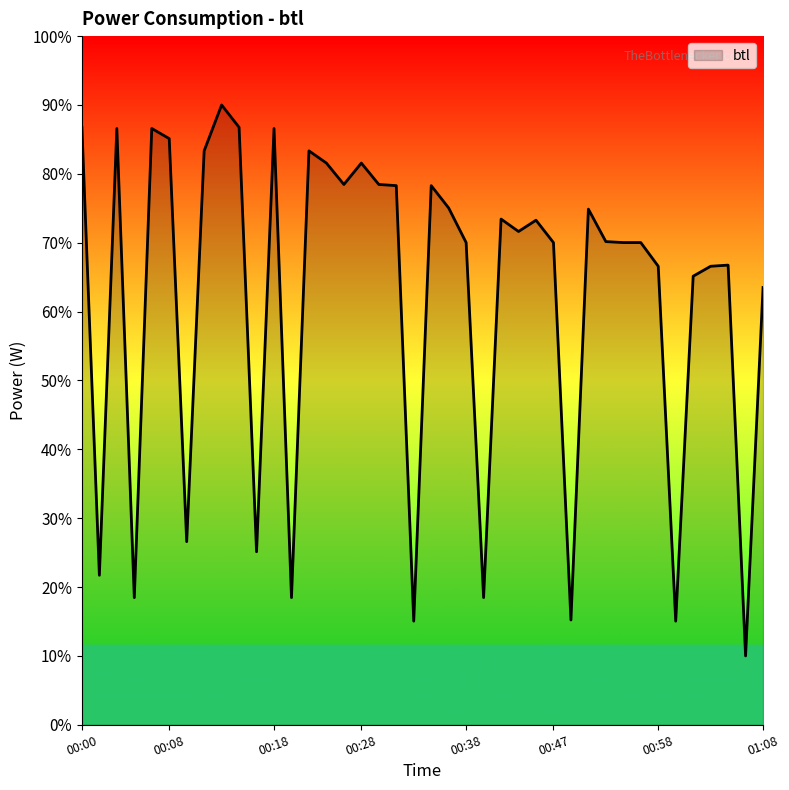

What is the difference between the maximum and minimum values?

80.0